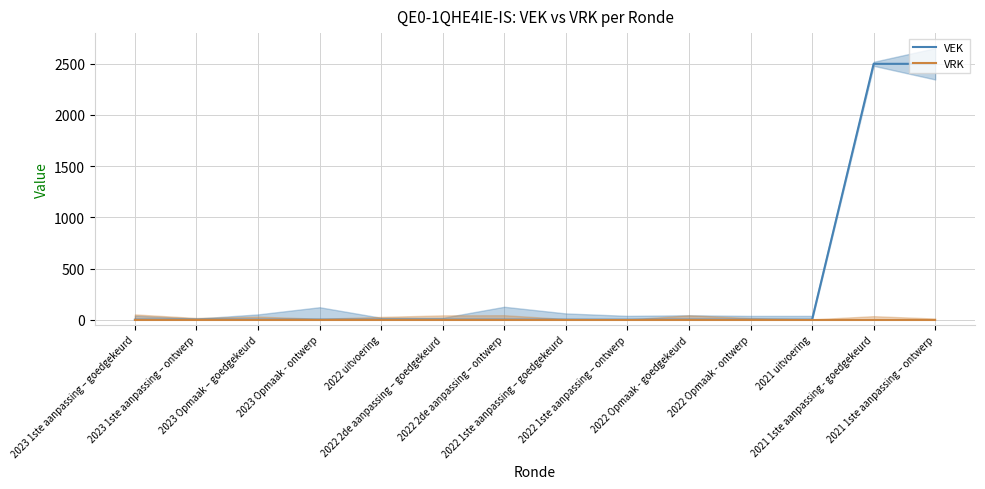

Reading left to right, transcribe all the data shown in this chart.

VEK: 0	0	0	0	0	0	0	0	0	0	0	0	2500	2500
VRK: 0	0	0	0	0	0	0	0	0	0	0	0	0	0